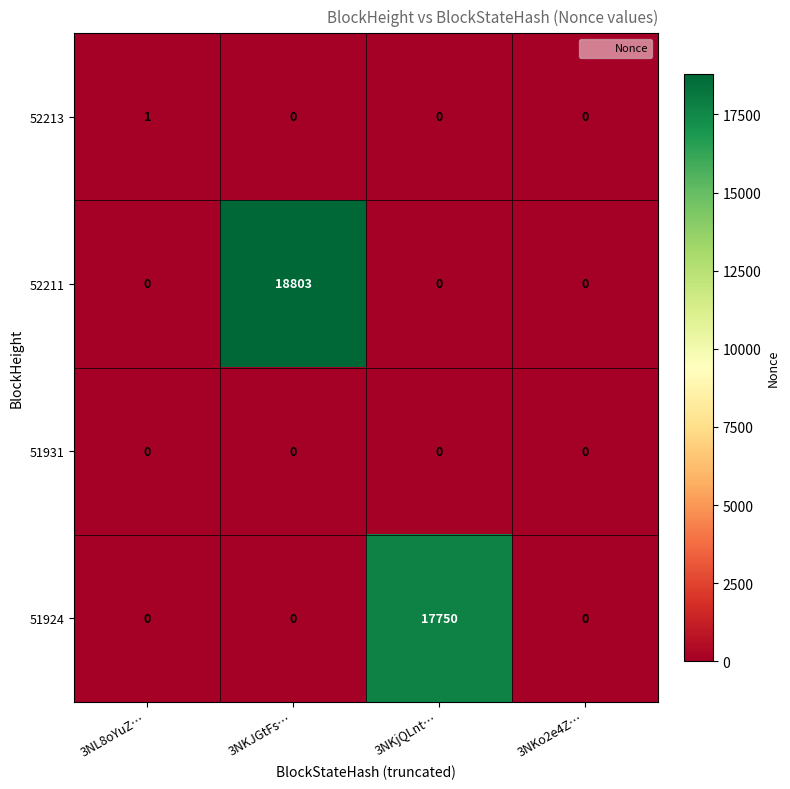

Reading left to right, transcribe all the data shown in this chart.

52213: 3NL8oYuZ…=1	3NKJGtFs…=0	3NKjQLnt…=0	3NKo2e4Z…=0
52211: 3NL8oYuZ…=0	3NKJGtFs…=18803	3NKjQLnt…=0	3NKo2e4Z…=0
51931: 3NL8oYuZ…=0	3NKJGtFs…=0	3NKjQLnt…=0	3NKo2e4Z…=0
51924: 3NL8oYuZ…=0	3NKJGtFs…=0	3NKjQLnt…=17750	3NKo2e4Z…=0